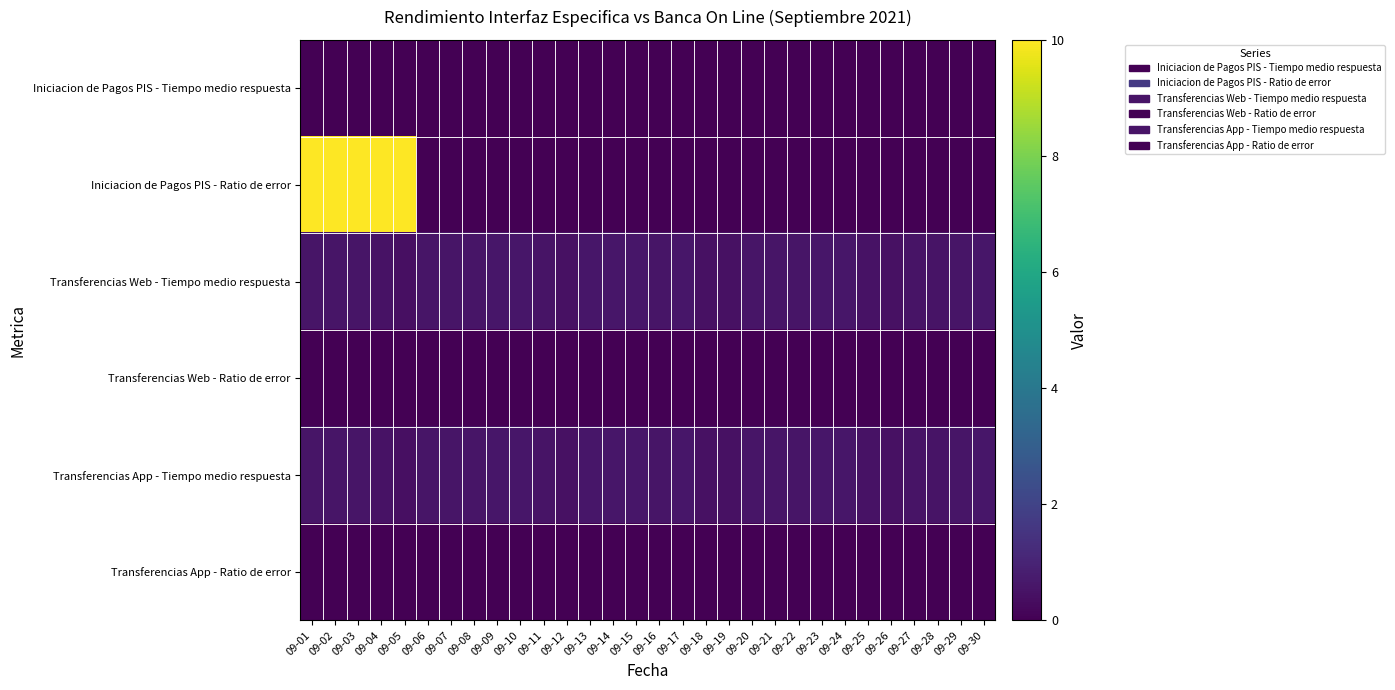

Rank the series by their maximum value, from lowest to highest.

Iniciacion de Pagos PIS - Tiempo medio respuesta, Transferencias Web - Ratio de error, Transferencias App - Ratio de error, Transferencias Web - Tiempo medio respuesta, Transferencias App - Tiempo medio respuesta, Iniciacion de Pagos PIS - Ratio de error